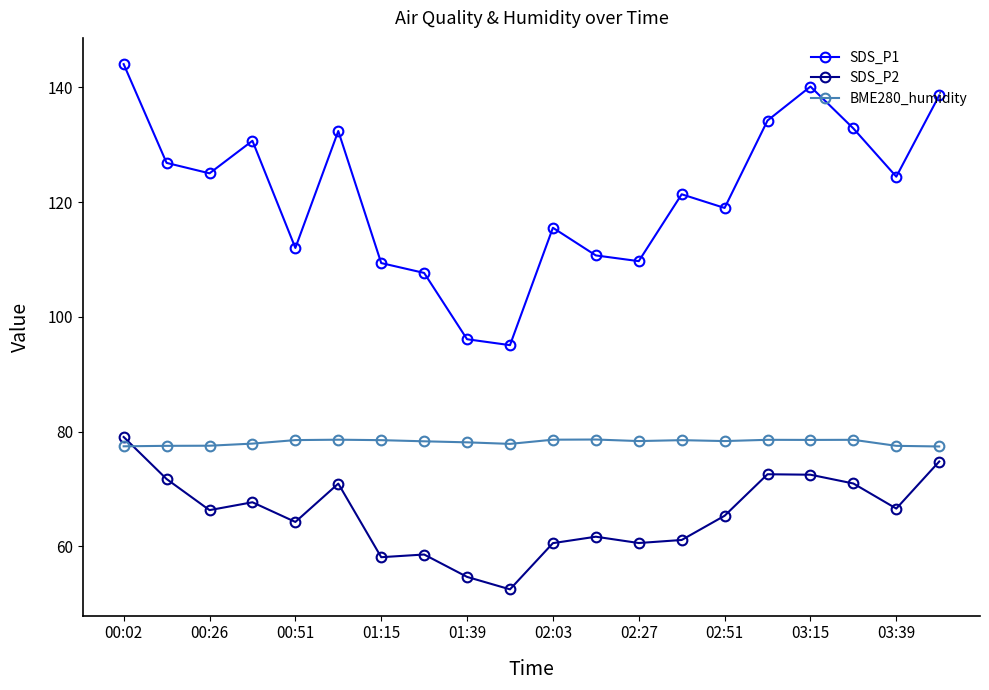

Rank the series by their average value, from highest to lowest.

SDS_P1, BME280_humidity, SDS_P2